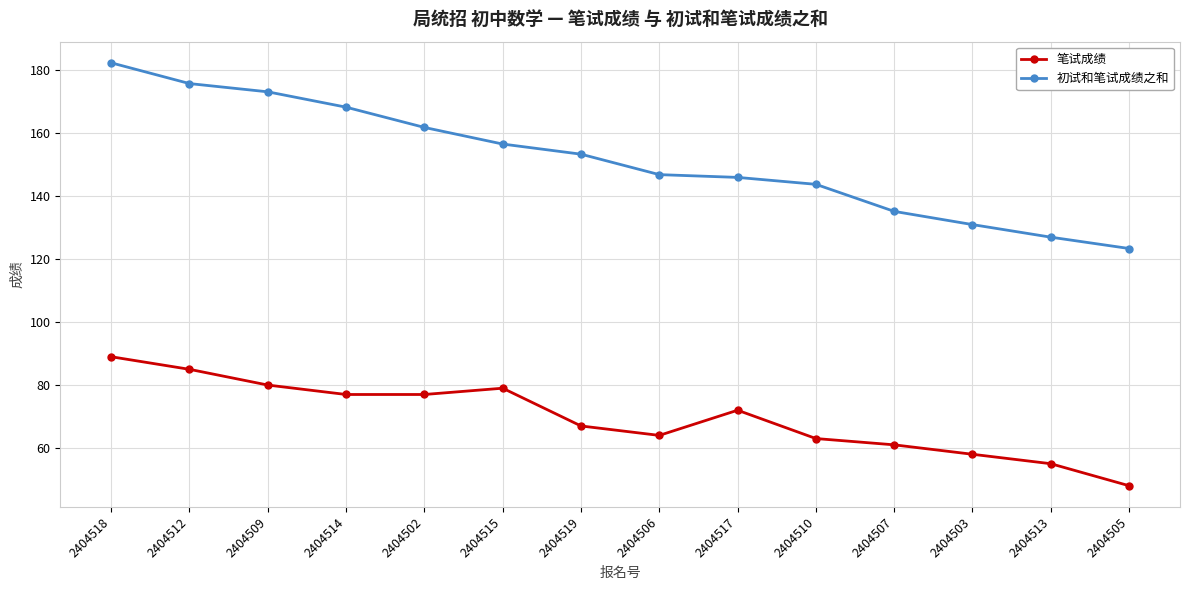

What is the spread (max minus min) of values at 2404518?

93.4